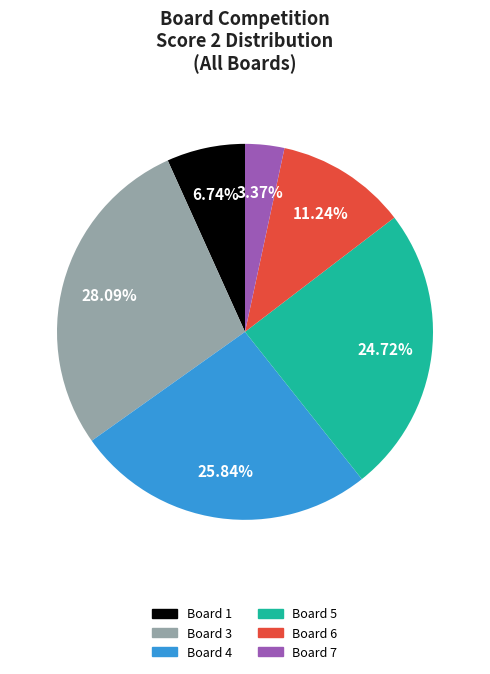

To the nearest percent, what portion does Board 3 represent?

28%